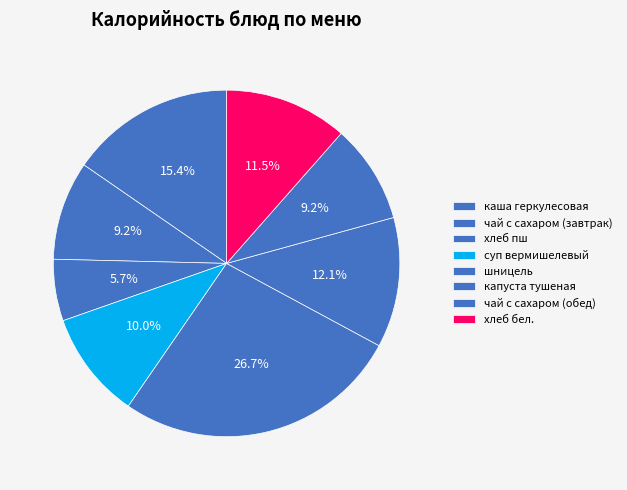

True or false: чай с сахаром (завтрак) accounts for 3% of the total.

False